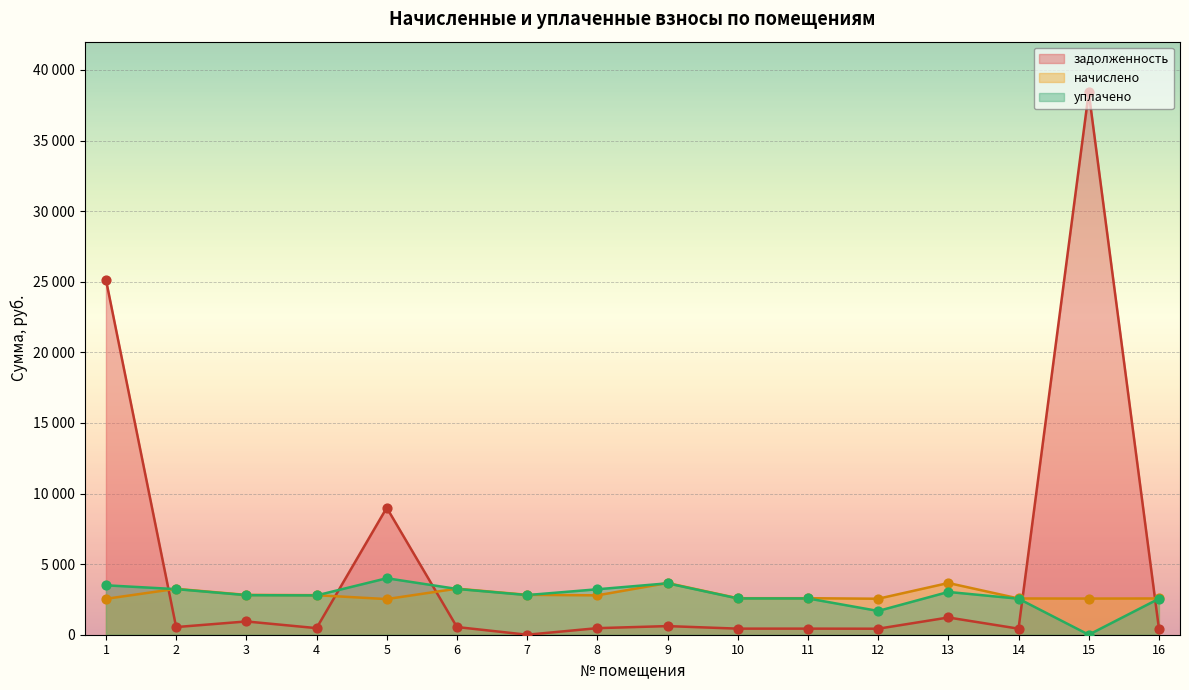

What are all the series names shown in the legend?

задолженность, начислено, уплачено